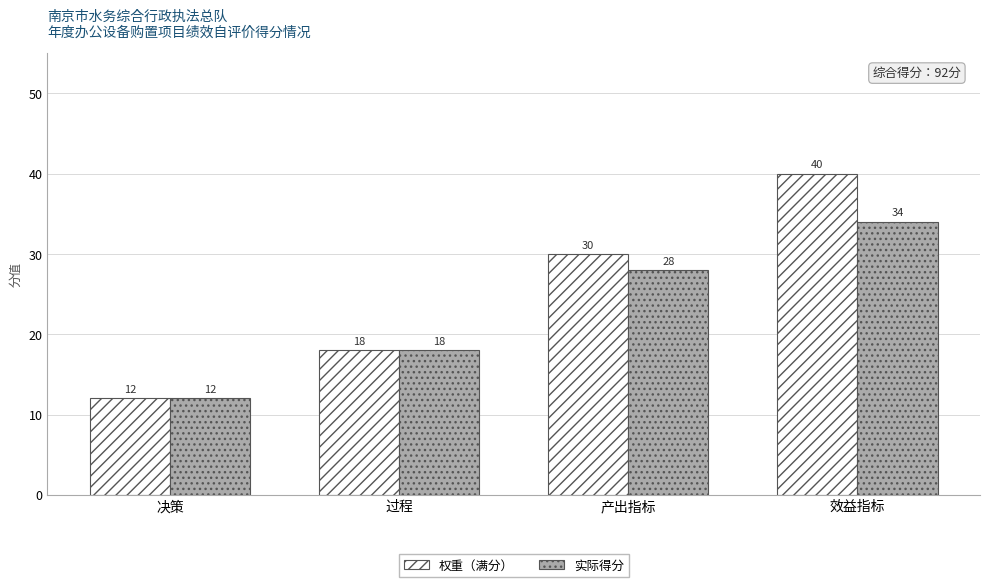

Reading right to left, transcribe all the data shown in this chart.

权重（满分）: 40	30	18	12
实际得分: 34	28	18	12